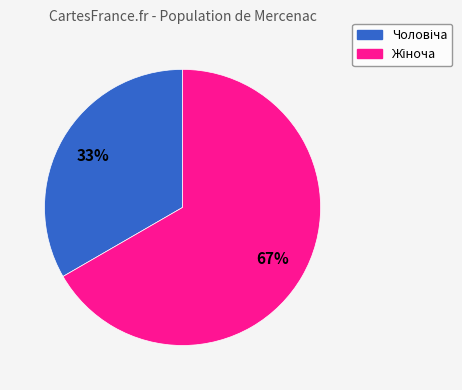

Is there a majority slice in this chart?

Yes